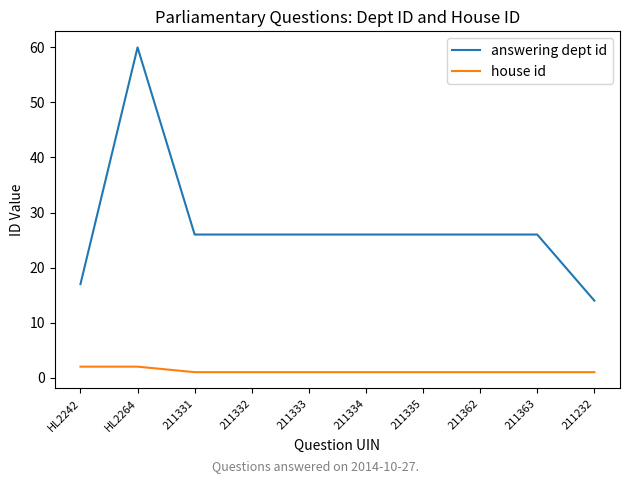

At which label does answering dept id reach its peak?

HL2264